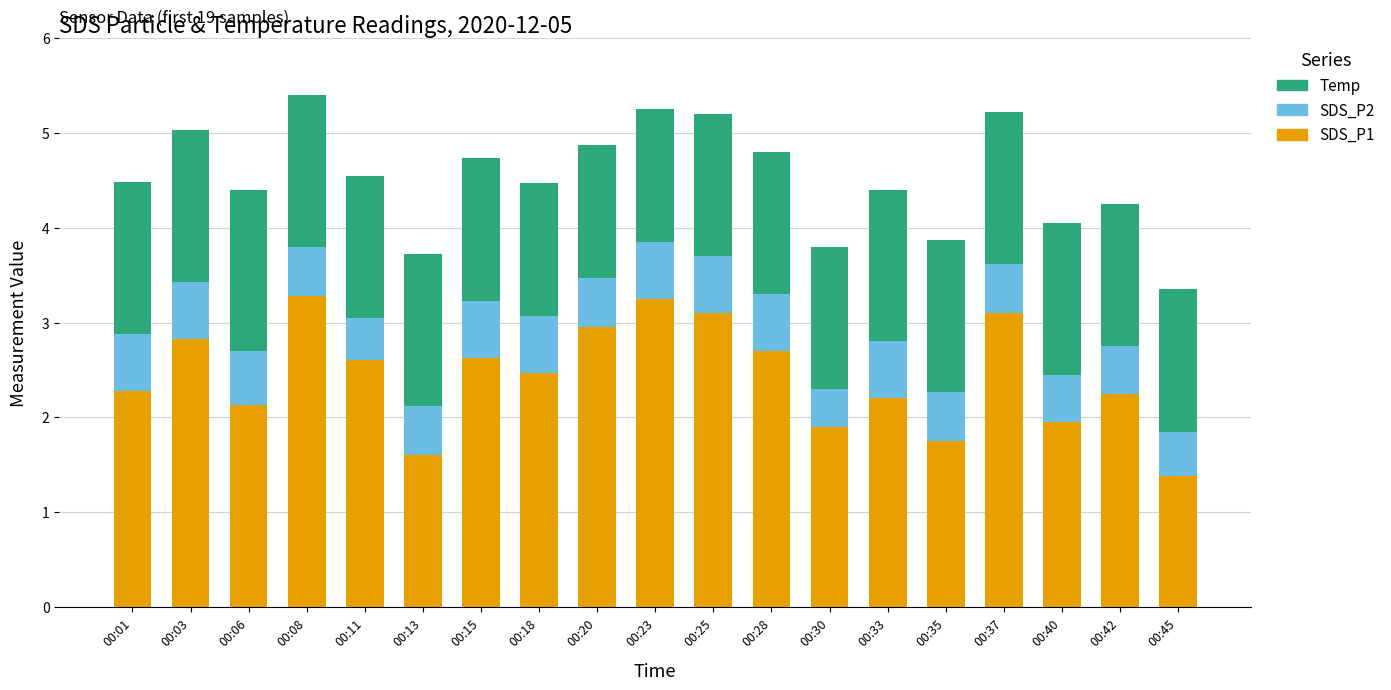

What are all the series names shown in the legend?

Temp, SDS_P2, SDS_P1